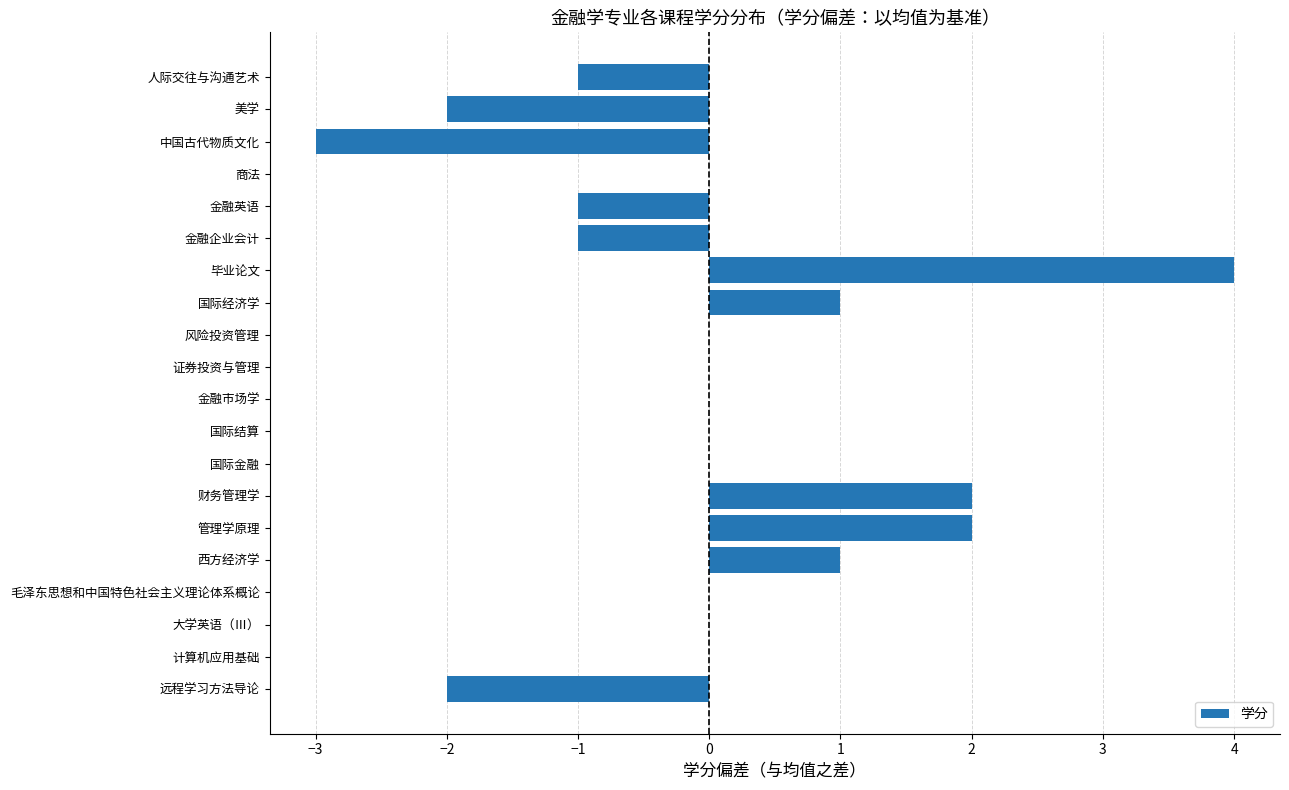

What value does the data have at 中国古代物质文化?

-3